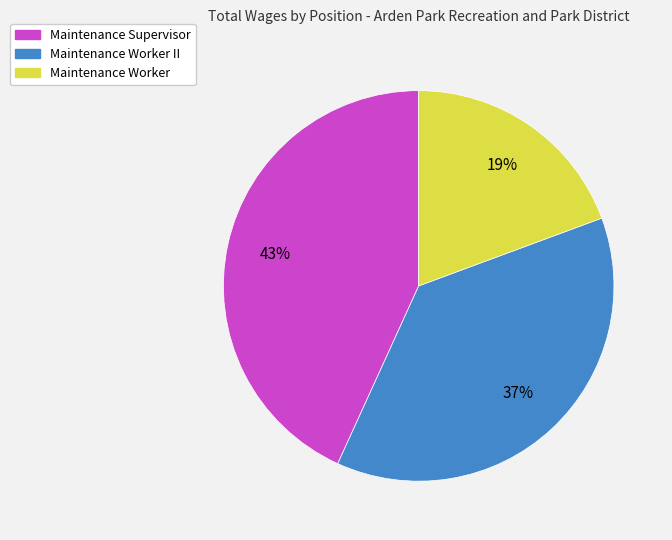

What is the smallest slice in the pie chart?

Maintenance Worker